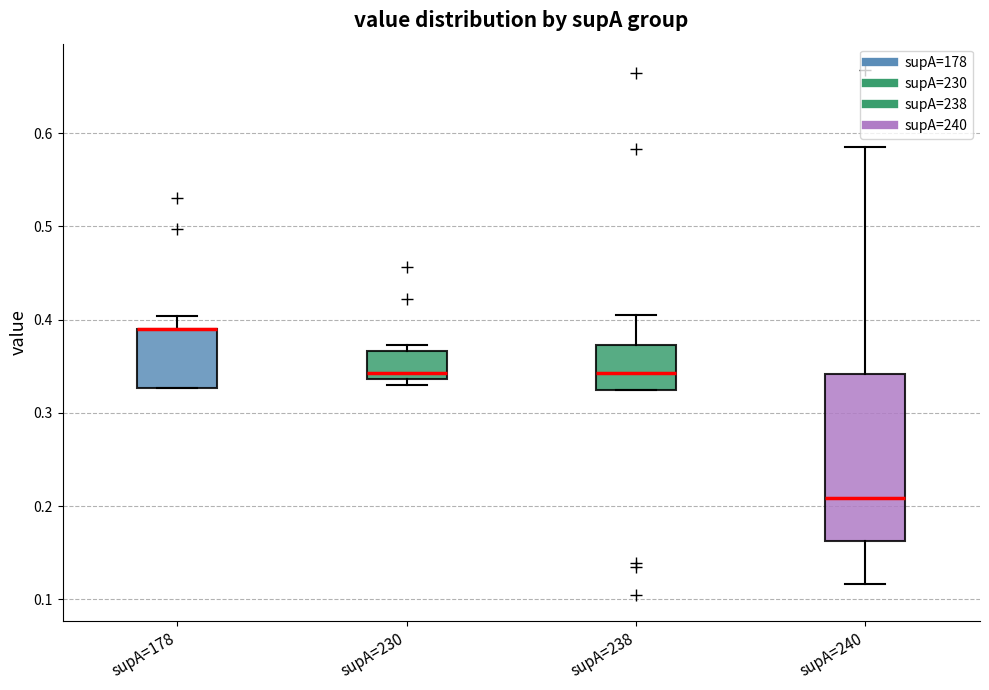

Reading left to right, read every box against the y-axis: the position of its median line, the range the box covers, and the ends of its whiskers. The values are not printed on the chart, so give them approximately, as read against the axis.

supA=178: median 0.39 (drawn on the box's upper edge), box 0.33 to 0.39, whiskers 0.33 to 0.40
supA=230: median 0.34 (just above the box's lower edge), box 0.34 to 0.37, whiskers 0.33 to 0.37 (just above the box's upper edge)
supA=238: median 0.34, box 0.32 to 0.37, whiskers 0.32 to 0.40
supA=240: median 0.21, box 0.16 to 0.34, whiskers 0.12 to 0.58